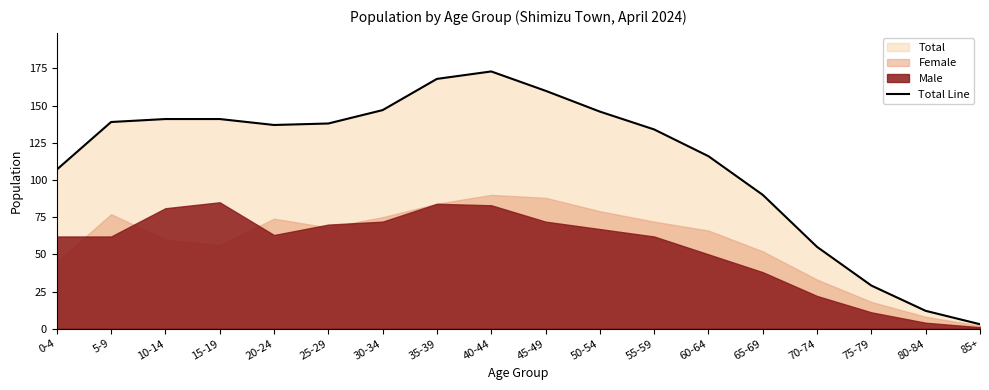

Where is the first local minimum?

20-24